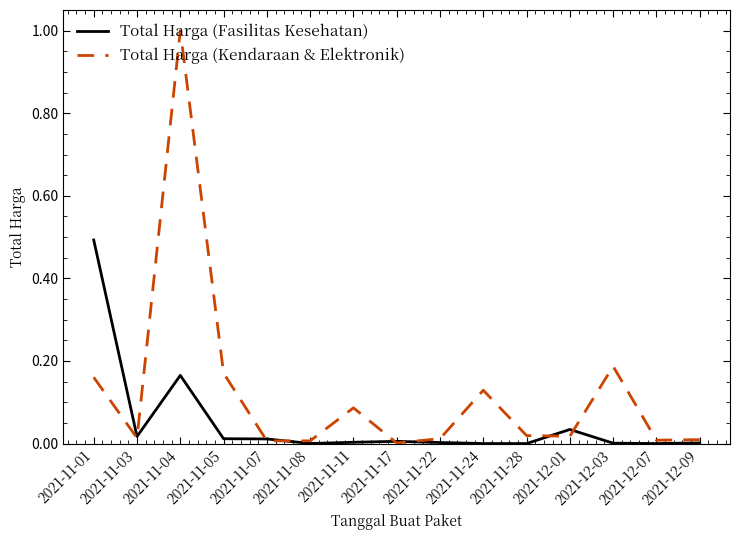

At how many categories does at least one series exceed 0?

15